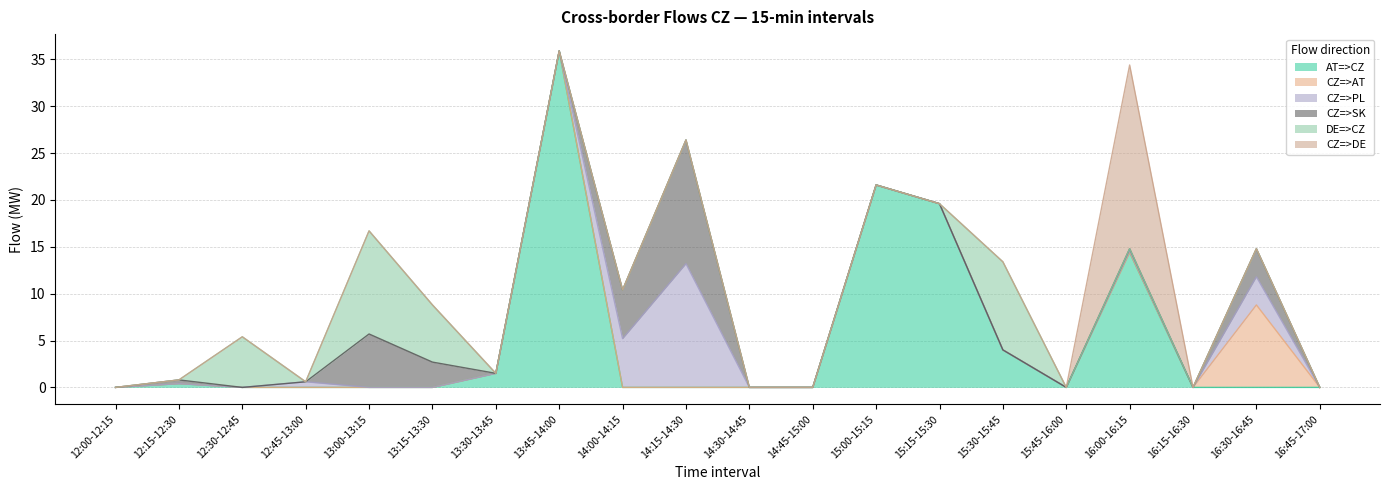

How many interior local peaks does the CZ=>PL series have?

4